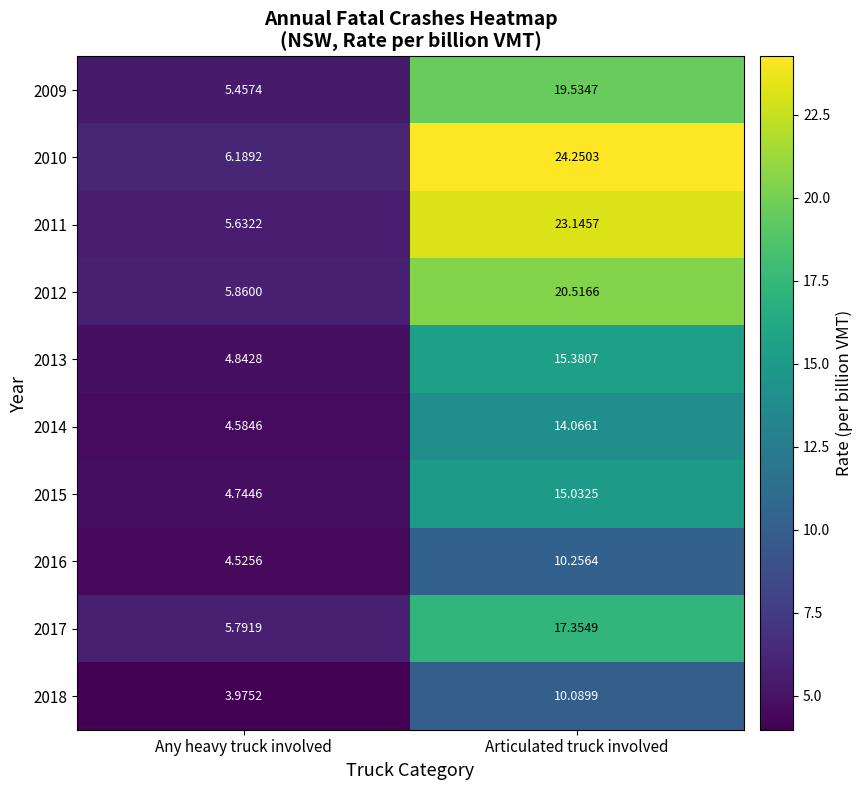

Which label corresponds to the smallest value in the chart?

Any heavy truck involved